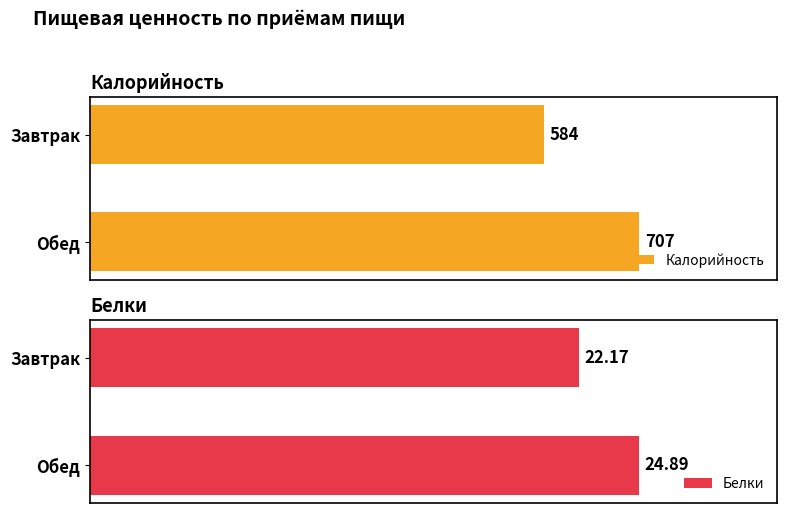

What is the value of the Калорийность bar at the 1st from the left?

584.0